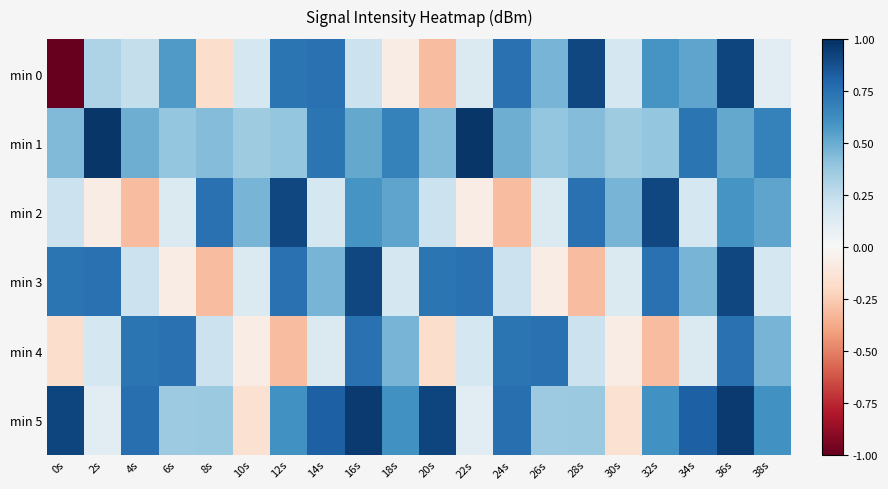

Which series has the widest spread of values?

min 0